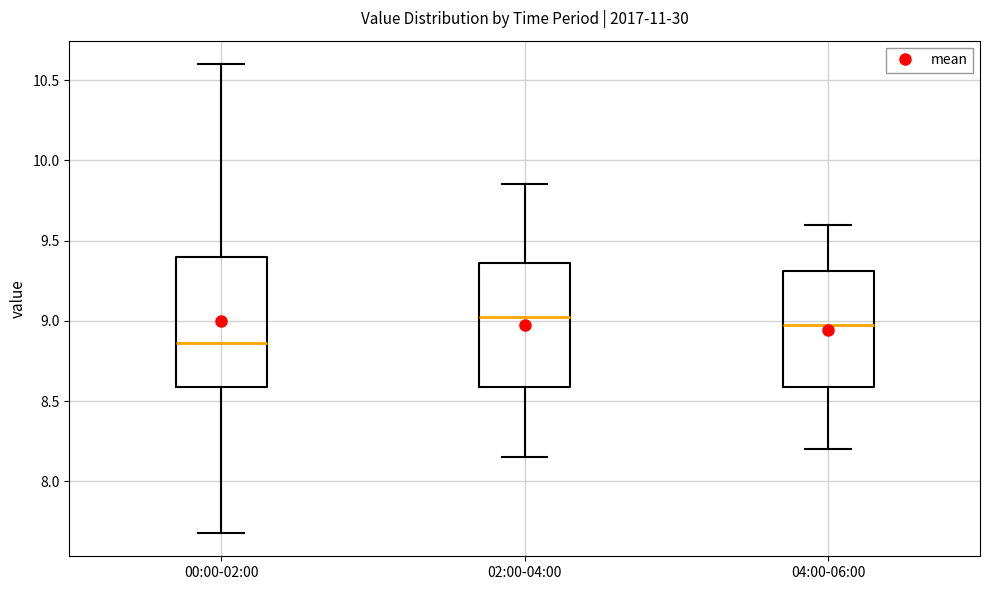

Where is the lower edge of the box for 04:00-06:00 on the y-axis? The values are not printed on the chart, so give them approximately, as read against the axis.

8.60